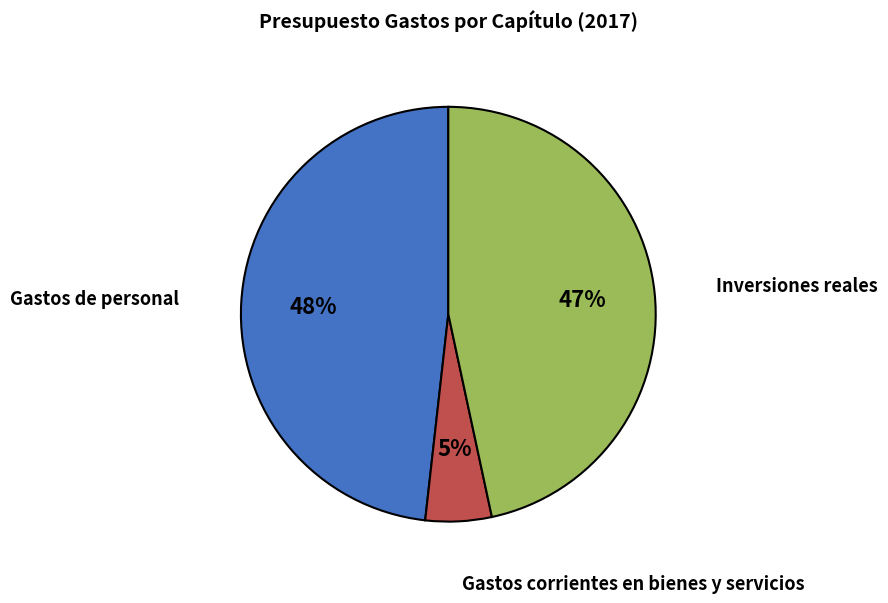

Is the sum of Gastos de personal and Inversiones reales greater than half?

Yes